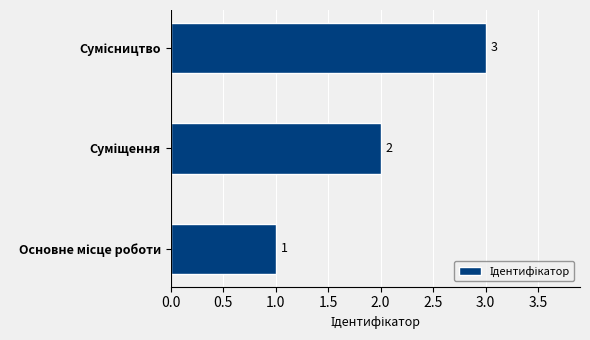

How many values are between 1 and 3?

3